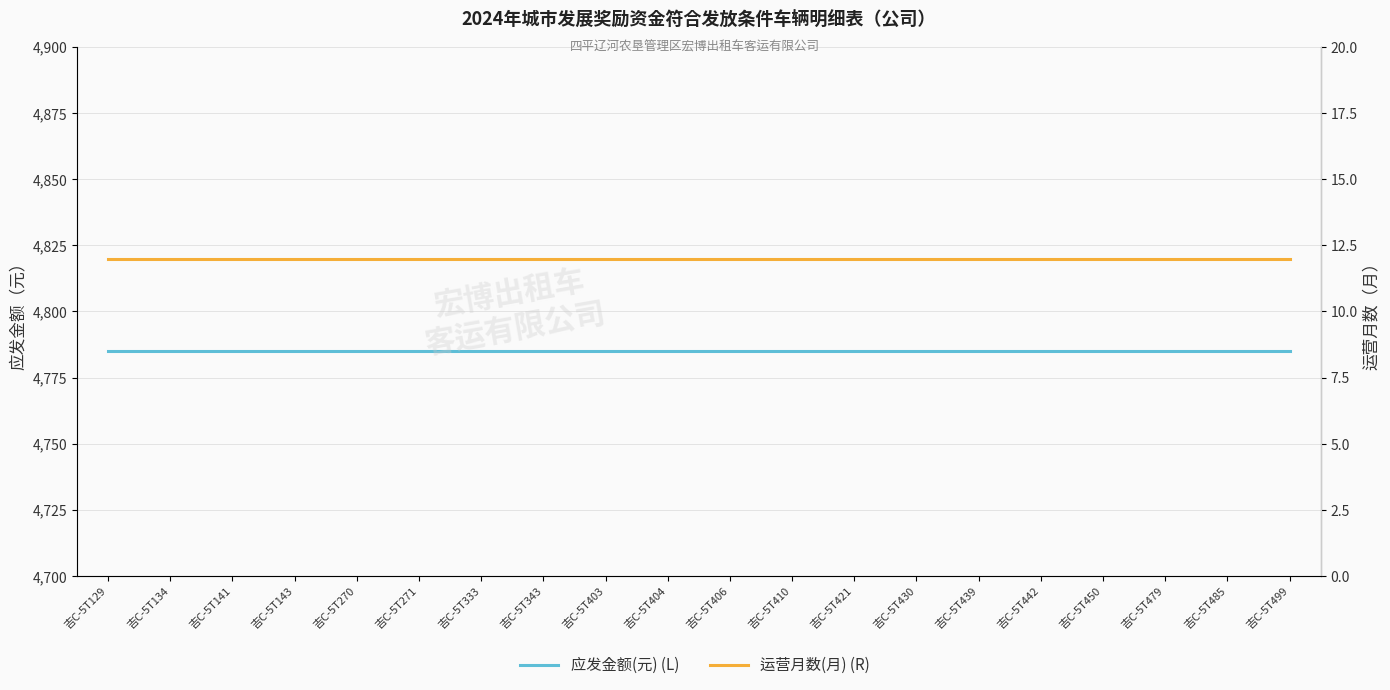

Does the chart have visible grid lines?

Yes